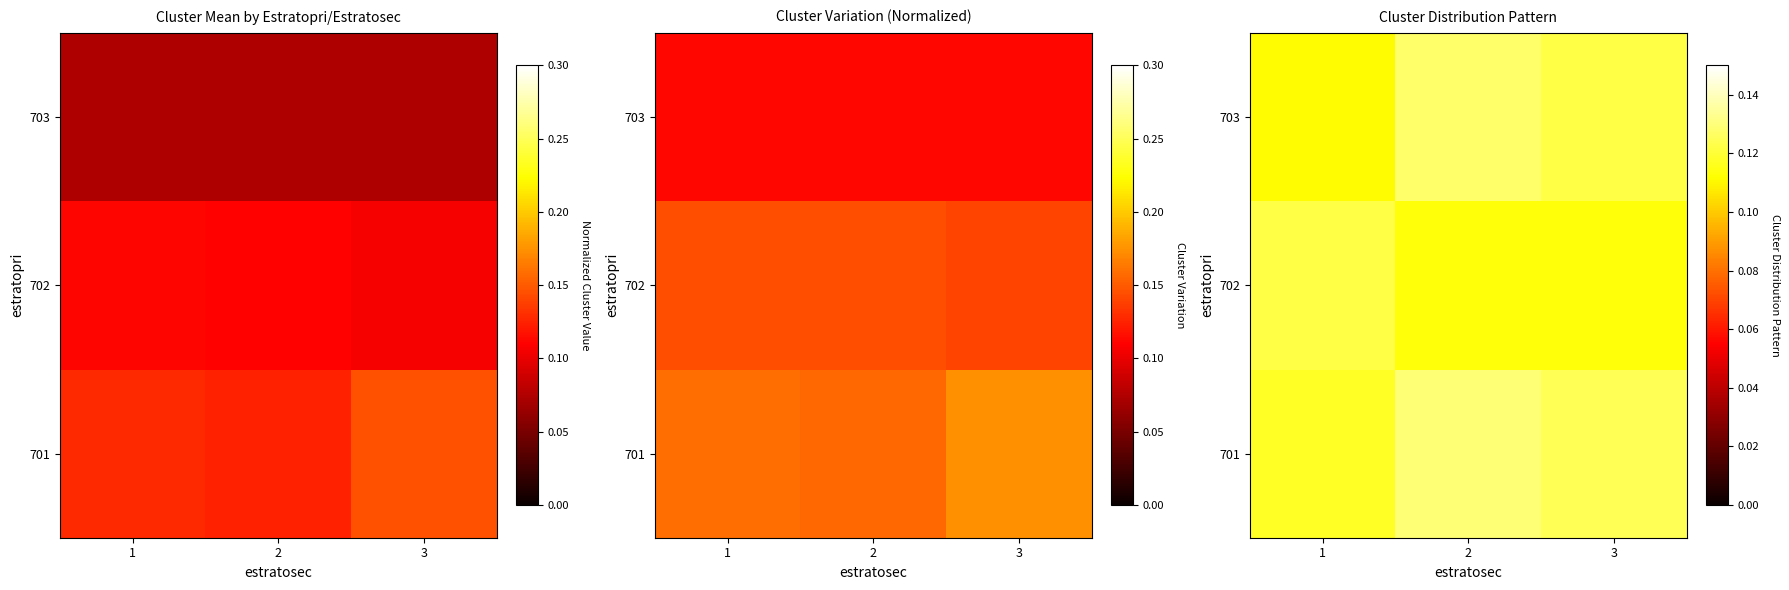

What is the approximate value of 701 at 2?

0.1